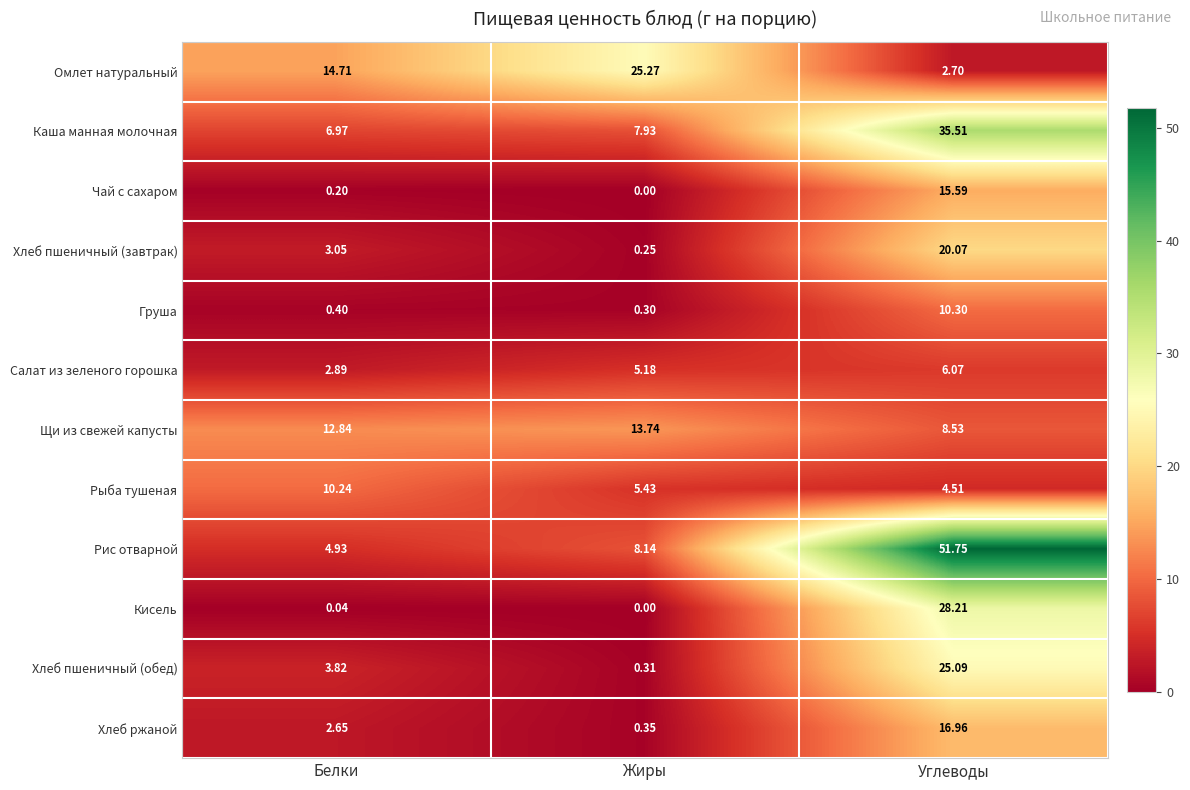

At which label does Хлеб пшеничный (обед) reach its peak?

Углеводы